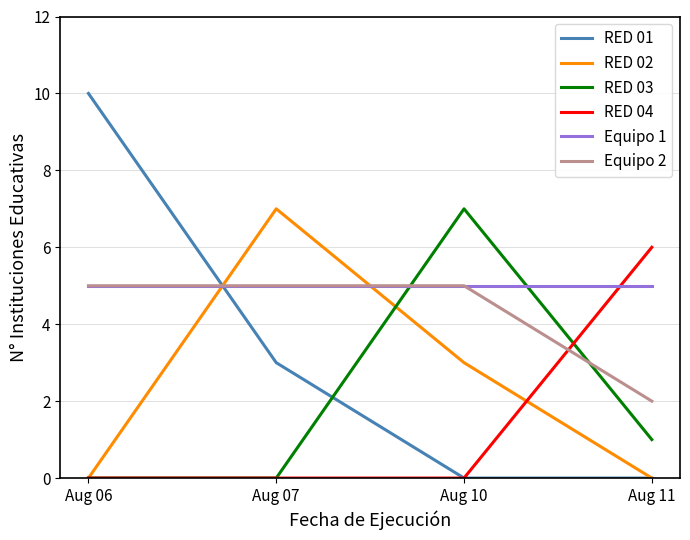

The value of Equipo 1 at Aug 11 is 9. True or false?

False